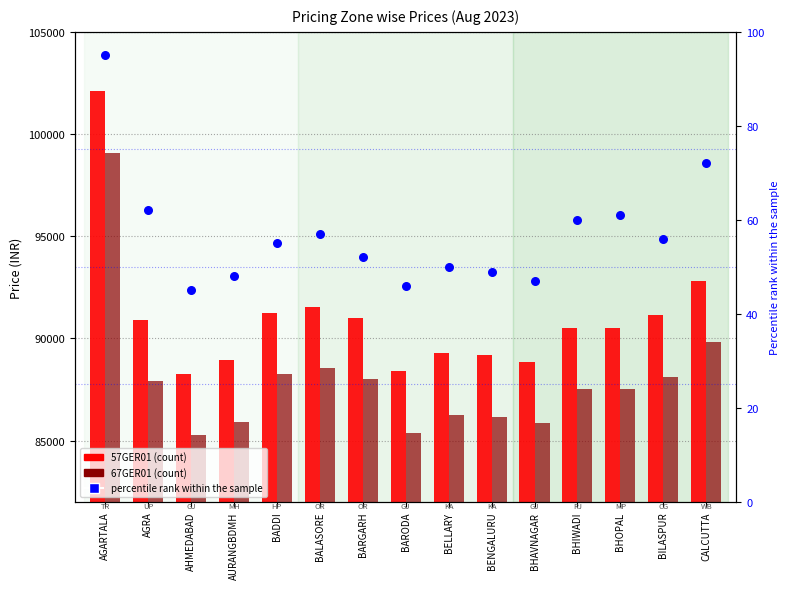

At how many categories does at least one series exceed 16239?

15